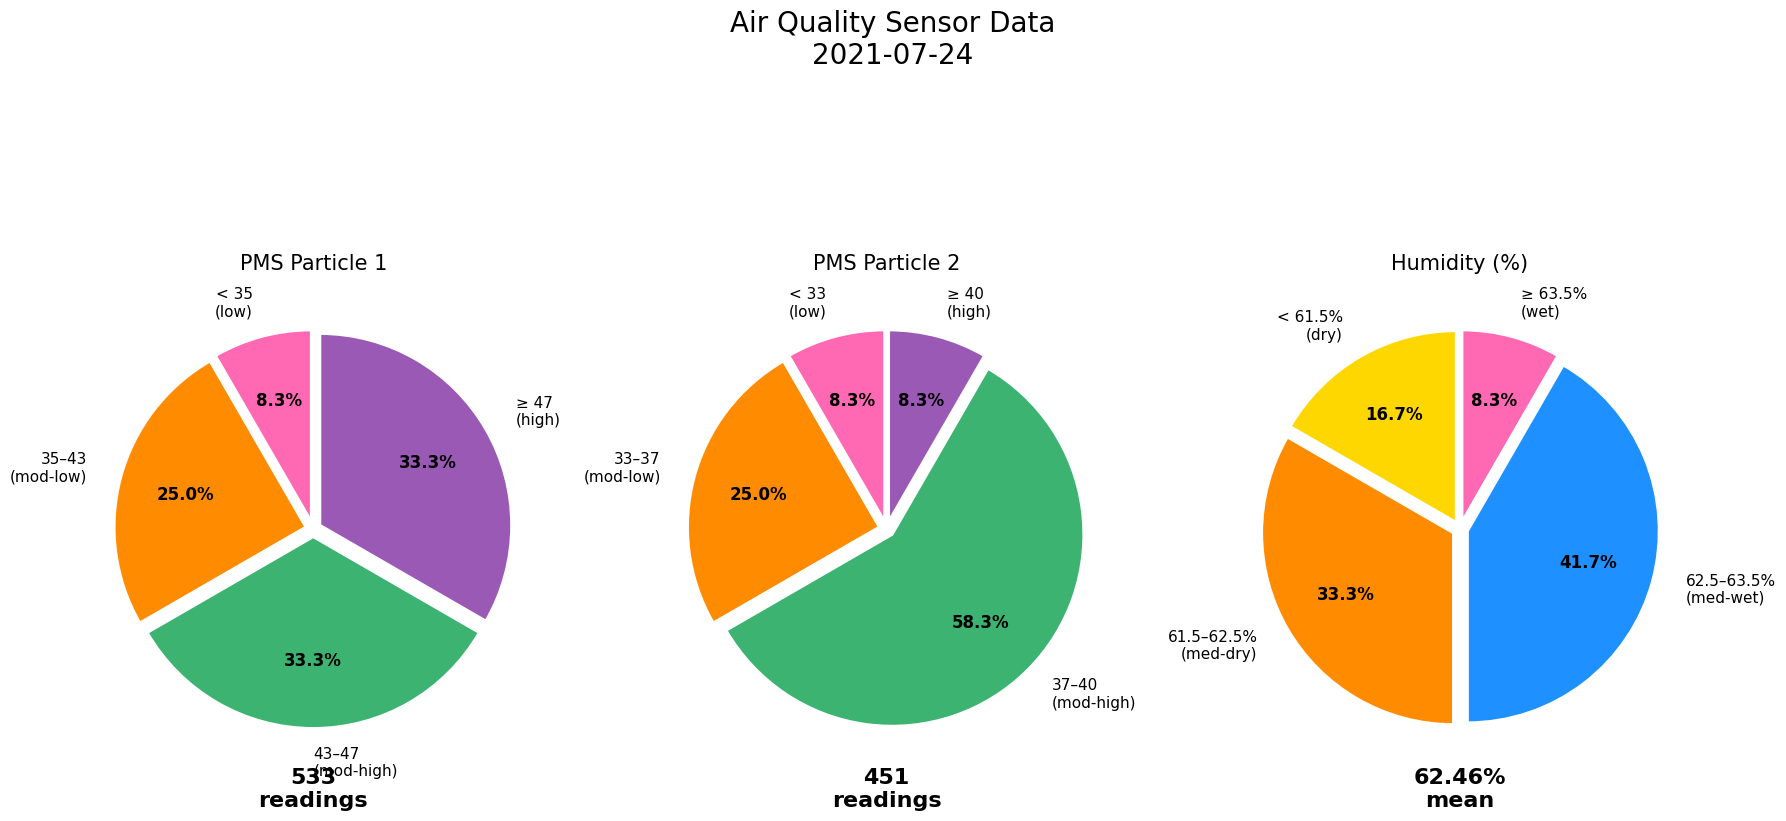

True or false: 00:10 accounts for 1% of the total.

False